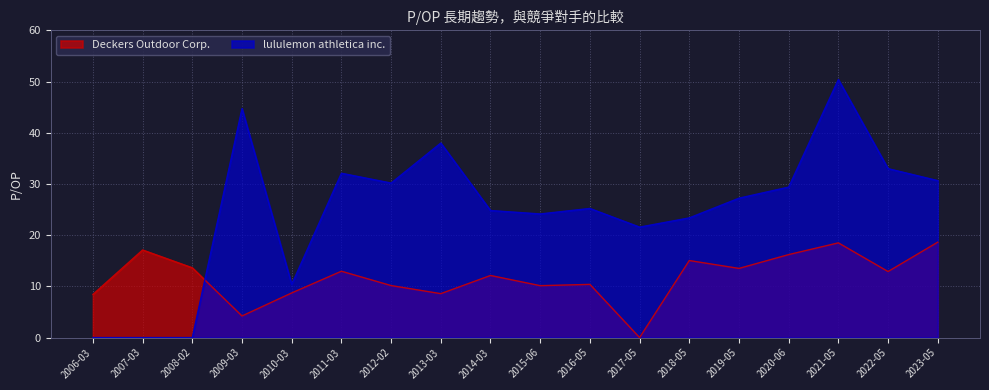

What is the difference between the Deckers Outdoor Corp. values at 2006-03 and 2016-05?

2.0